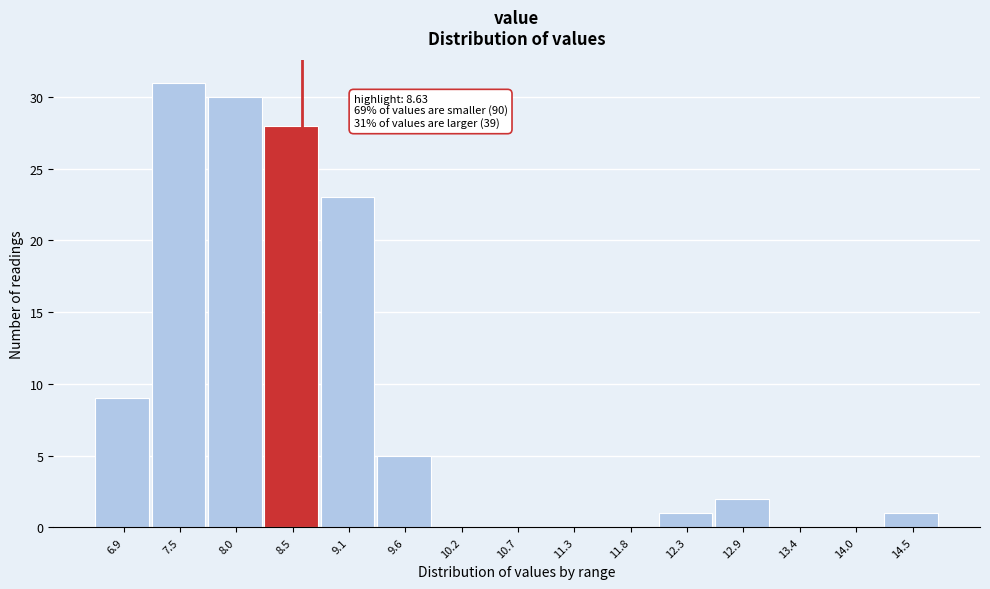

Over which range of the x-axis is the bar tallest?

7.2 to 7.7